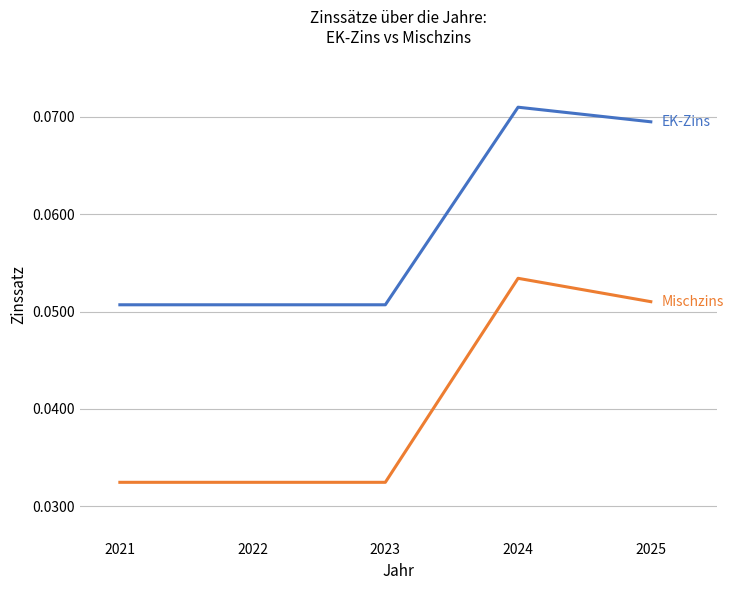

At which category does the chart reach its peak across all series?

2024